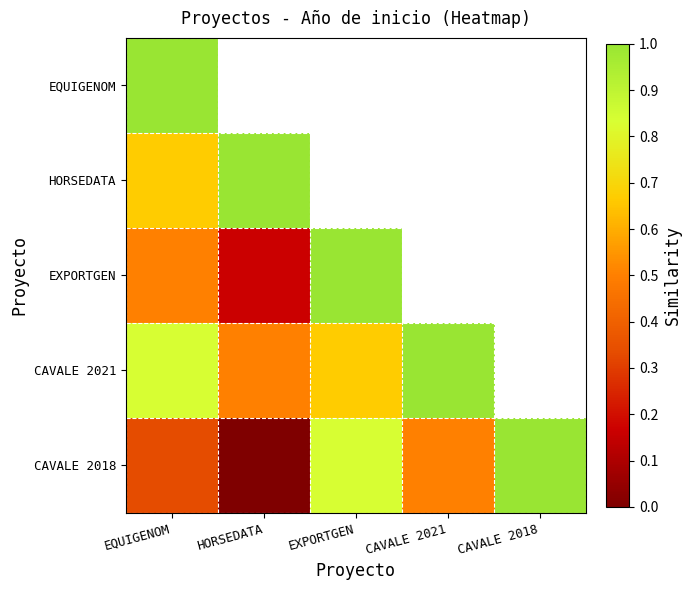

Which label corresponds to the smallest value in the chart?

HORSEDATA